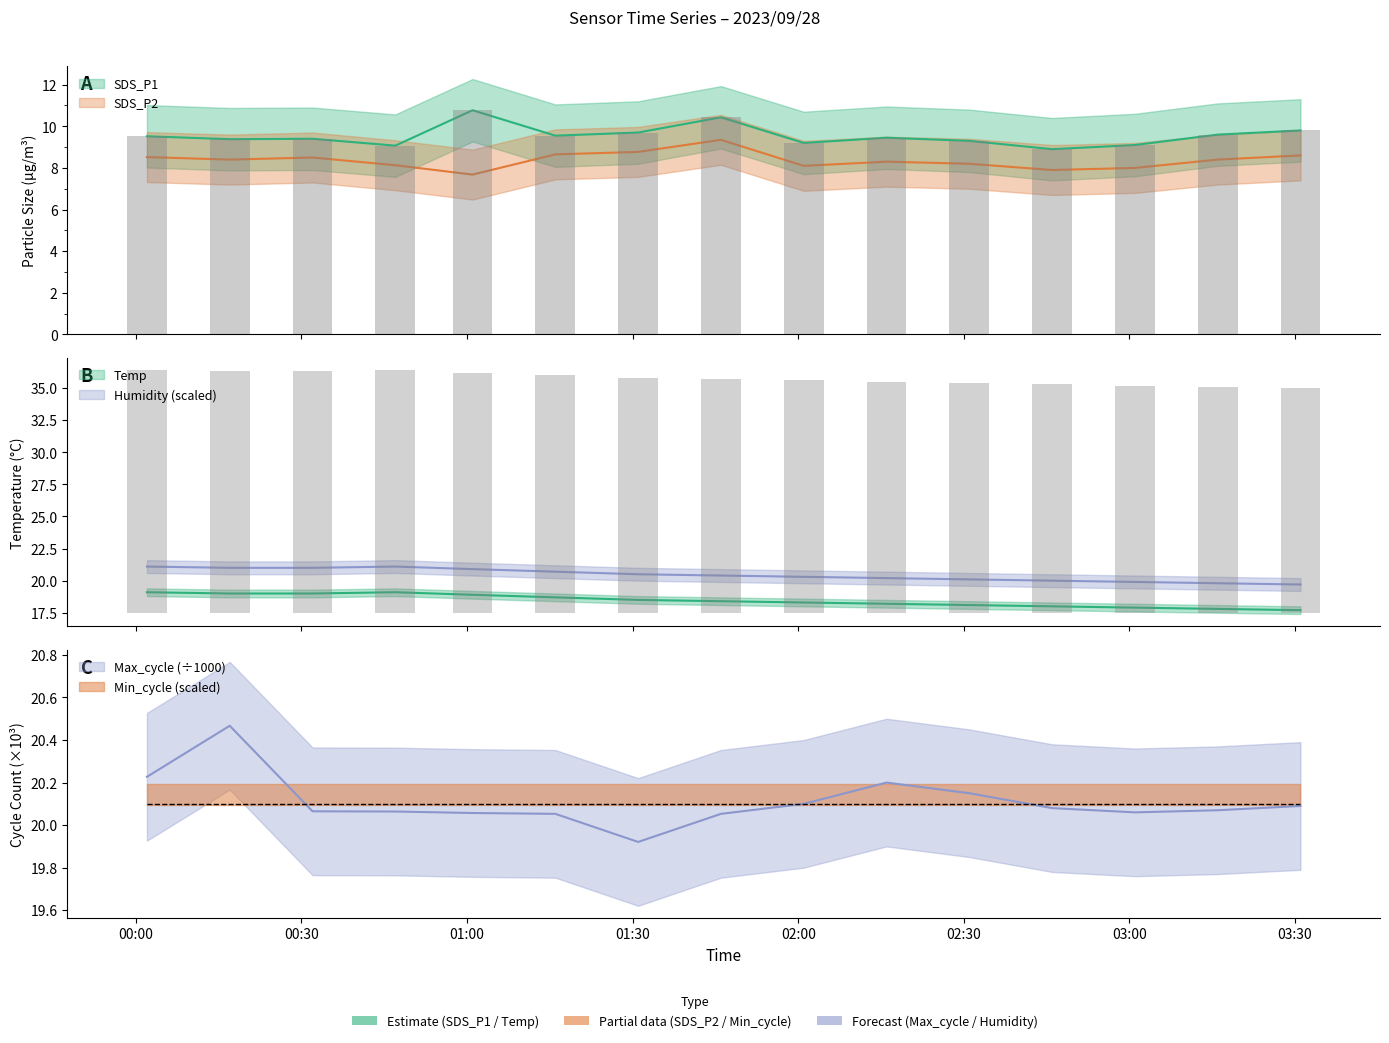

At how many categories does at least one series exceed 8?

15